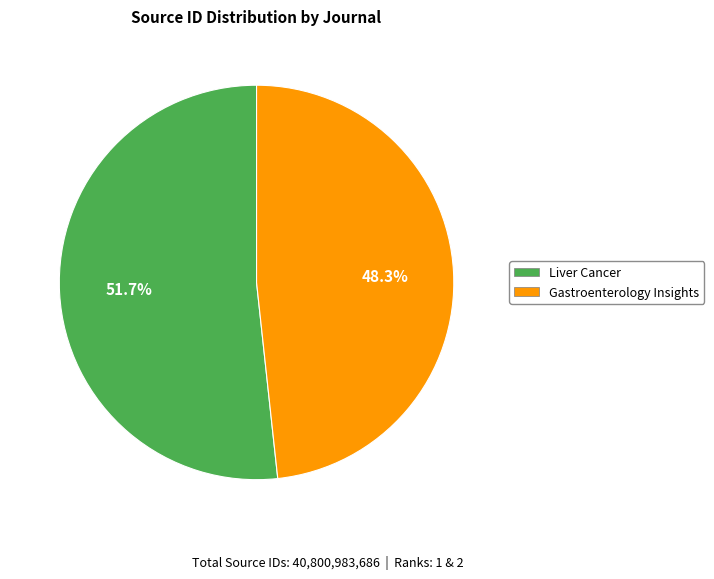

Rank the categories by value from lowest to highest.

Gastroenterology Insights, Liver Cancer